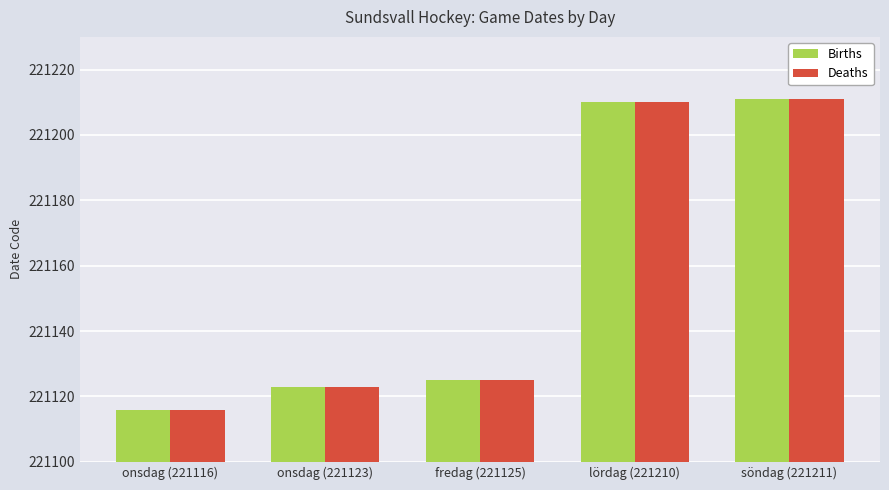

Reading left to right, what are all the values shown in this chart?

Births: 221116	221123	221125	221210	221211
Deaths: 221116	221123	221125	221210	221211